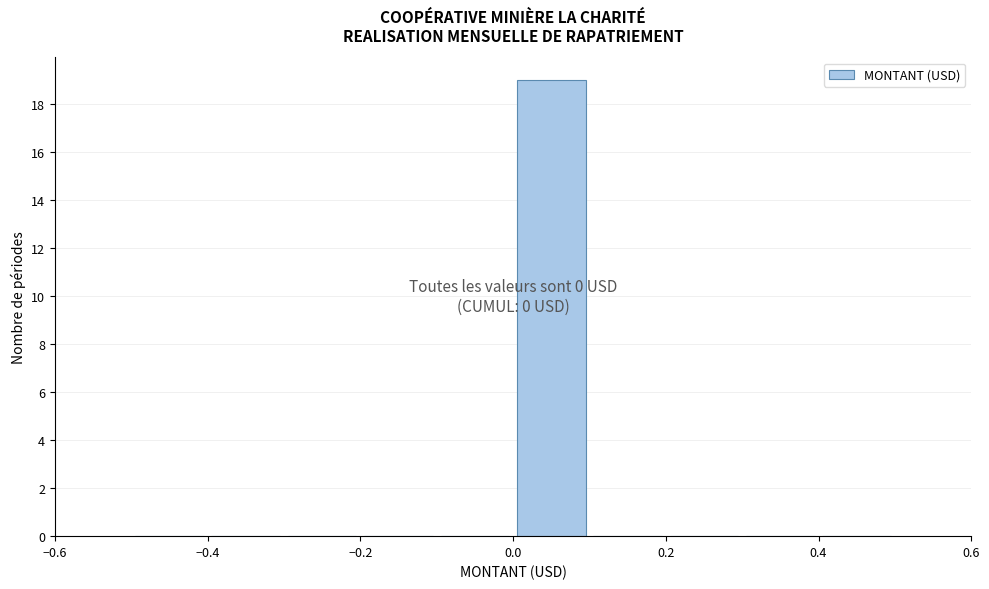

Which range on the x-axis has the tallest bar?

0.0 to 0.1